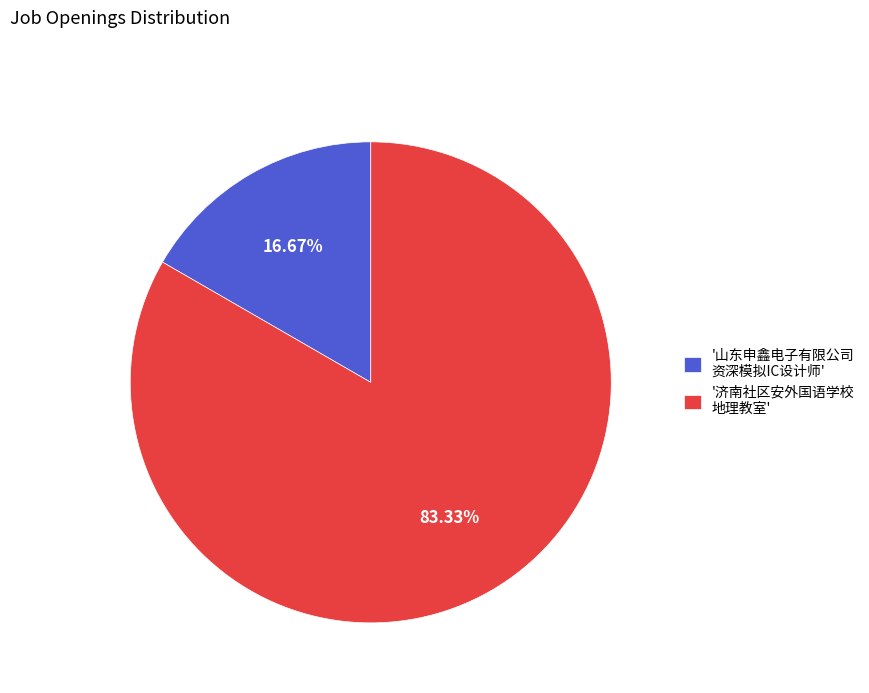

Which slice is the largest?

'济南社区安外国语学校 地理教室'